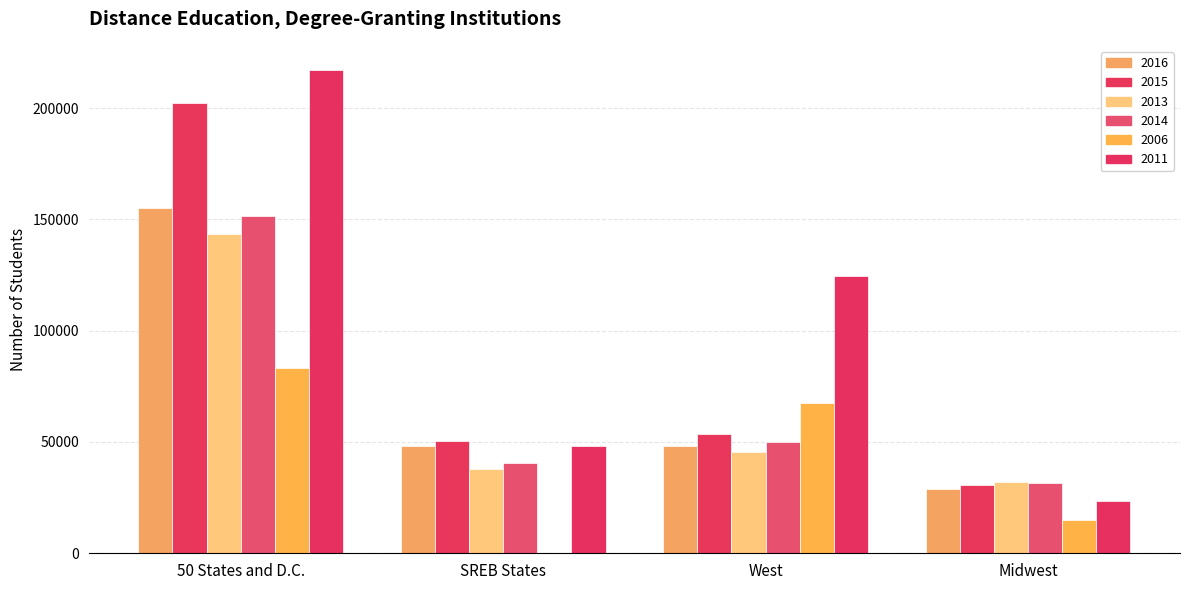

Reading left to right, transcribe all the data shown in this chart.

2016: 50 States and D.C.=154988	SREB States=48247	West=48128	Midwest=29093
2015: 50 States and D.C.=202263	SREB States=50381	West=53720	Midwest=30681
2013: 50 States and D.C.=143282	SREB States=38012	West=45647	Midwest=31864
2014: 50 States and D.C.=151623	SREB States=40506	West=50171	Midwest=31536
2006: 50 States and D.C.=83342	SREB States=17	West=67536	Midwest=15139
2011: 50 States and D.C.=217098	SREB States=48159	West=124574	Midwest=23581